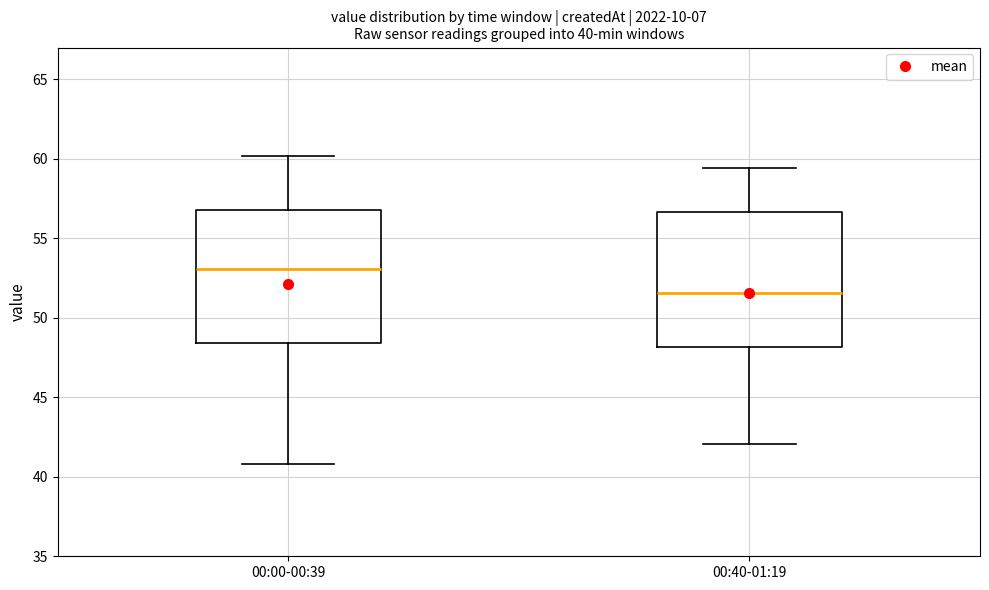

Which box's median line is the highest?

00:00-00:39